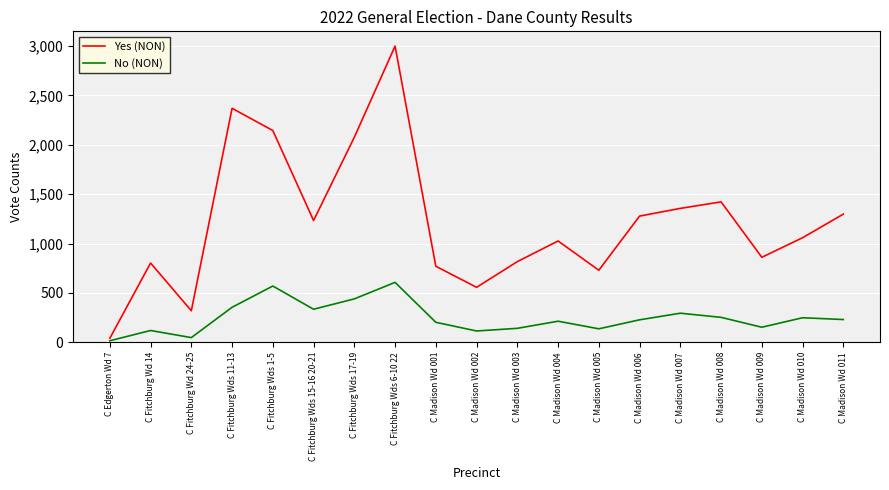

What is the highest value of the Yes (NON) series?

2999